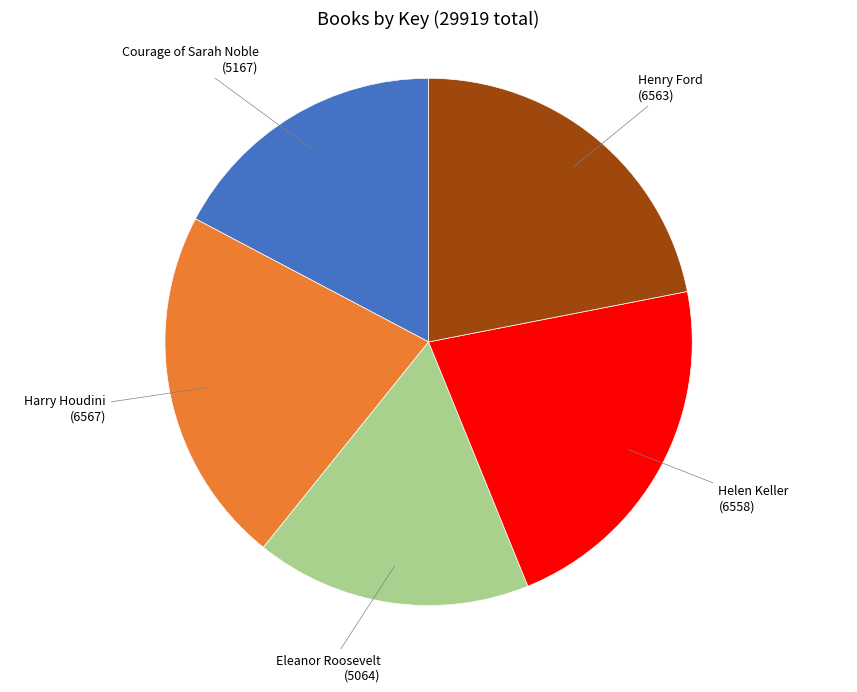

Does any single category account for the majority?

No